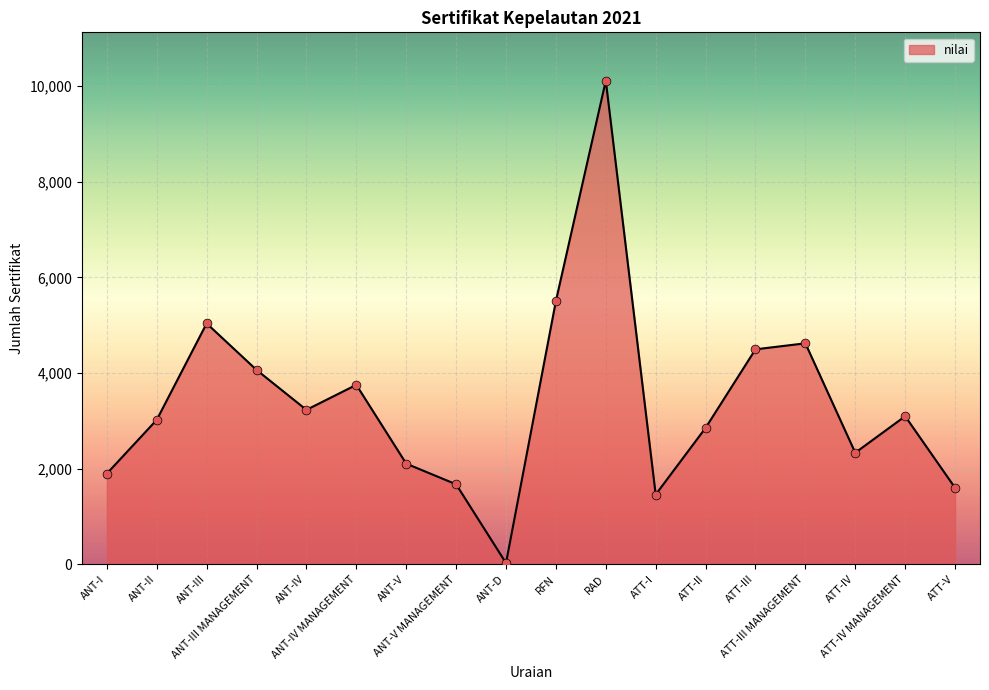

Between ATT-III MANAGEMENT and ANT-V, which is larger?

ATT-III MANAGEMENT